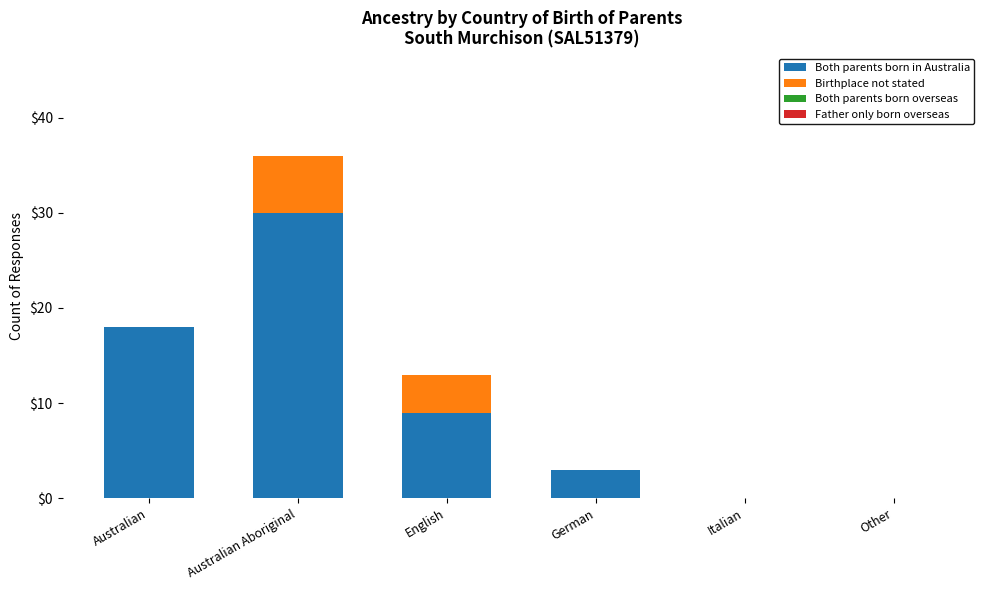

Does the chart contain stacked bars?

Yes